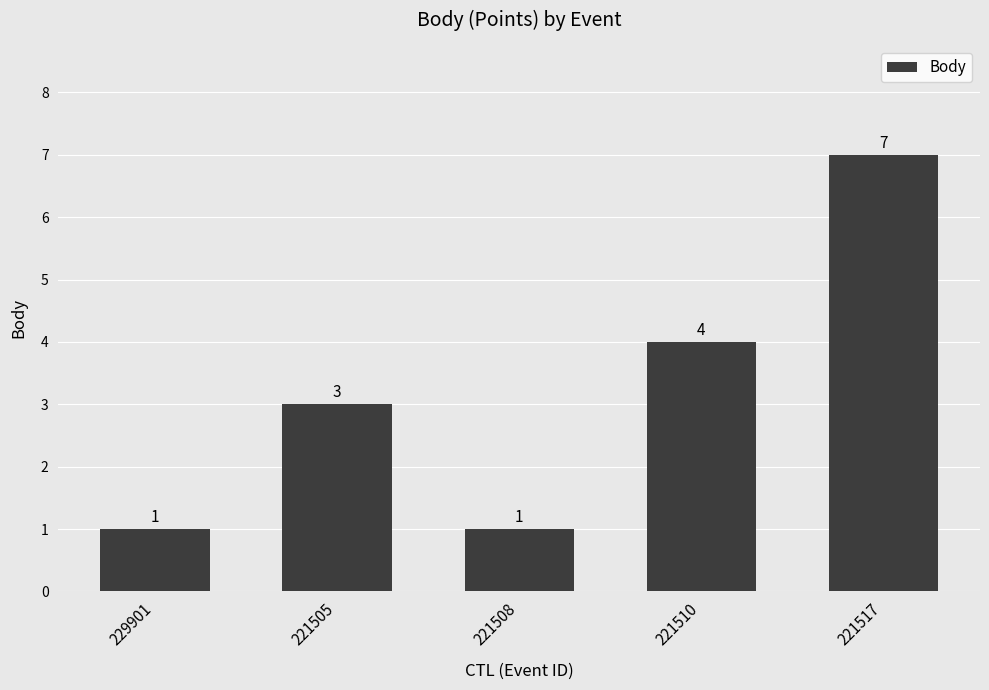

Are the bars grouped side by side (vs. stacked)?

No